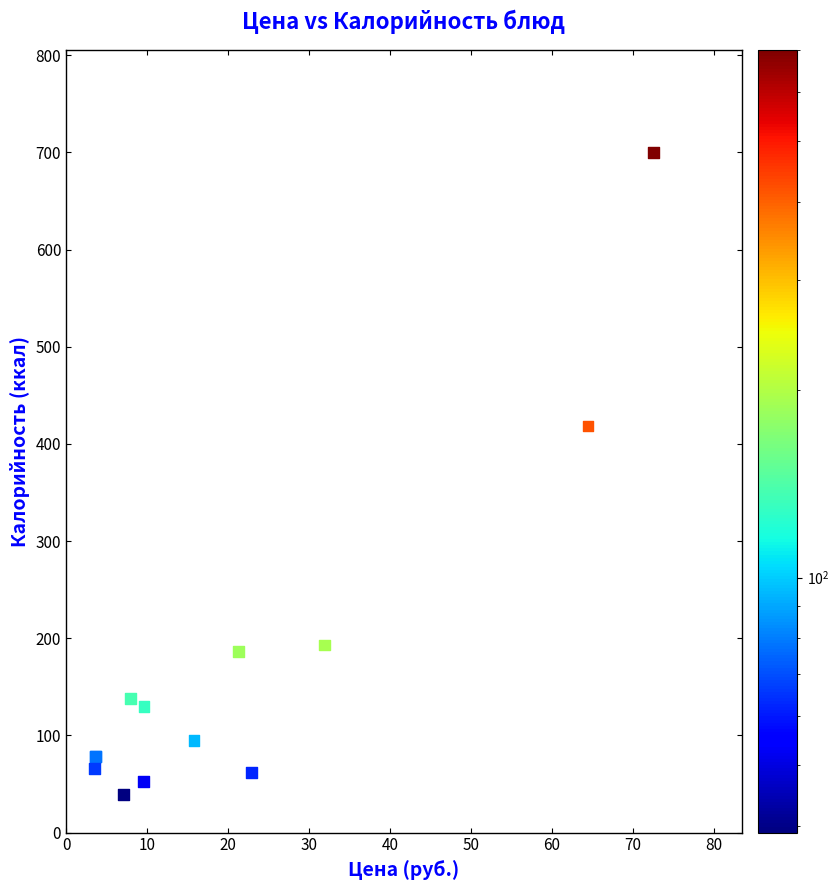

What Y value in the scatter plot is closest to 369?

418.4